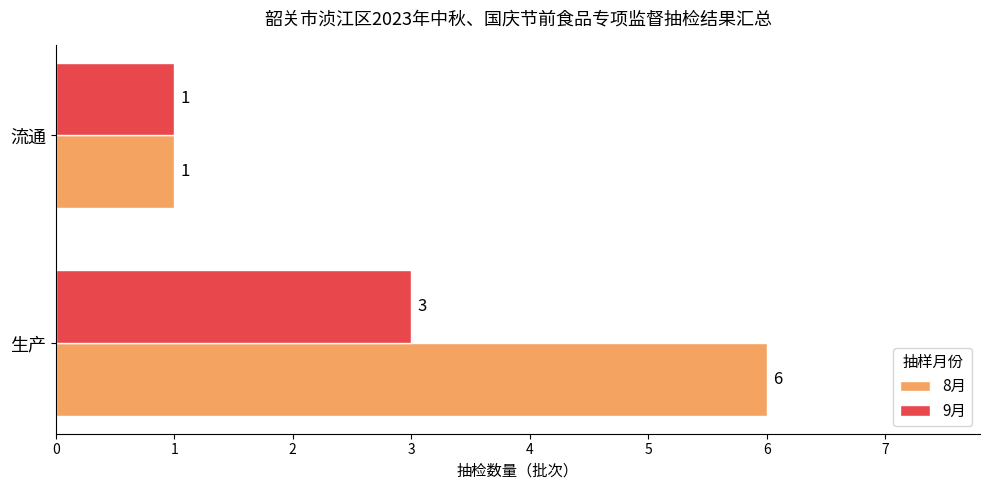

Where is 8月 nearest to the value 3?

流通